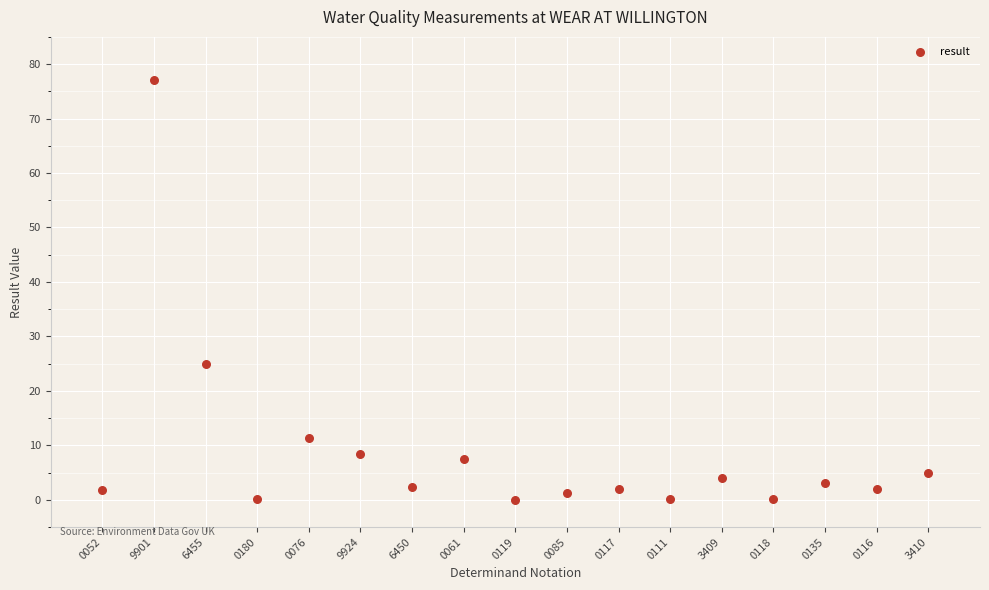

What is the range of Y values (max minus min)?

77.0